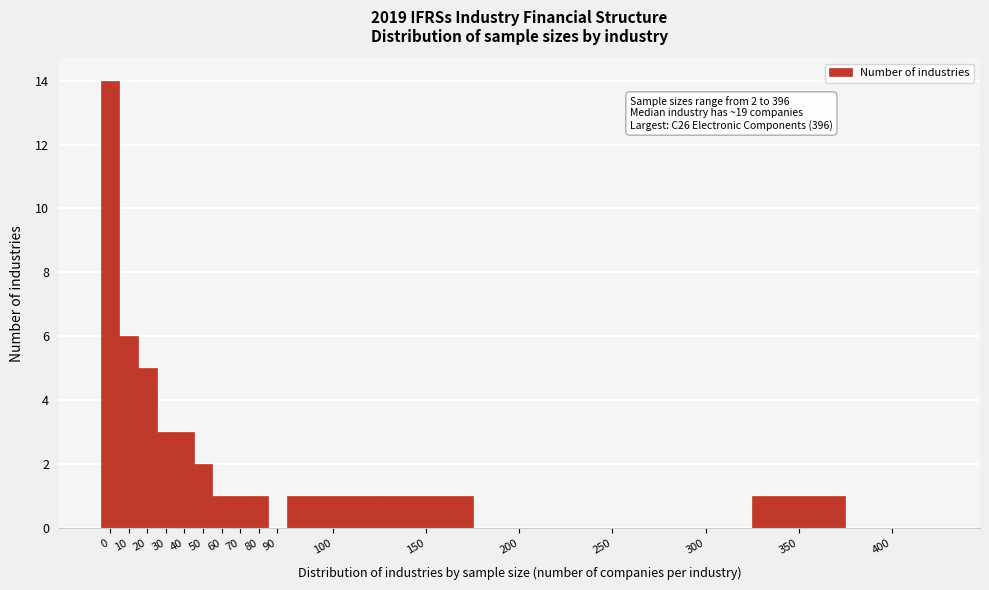

Reading left to right, what are all the values shown in this chart?

0=14	10=6	20=5	30=3	40=3	50=2	60=1	70=1	80=1	90=0	100=1	150=1	200=0	250=0	300=0	350=1	400=0